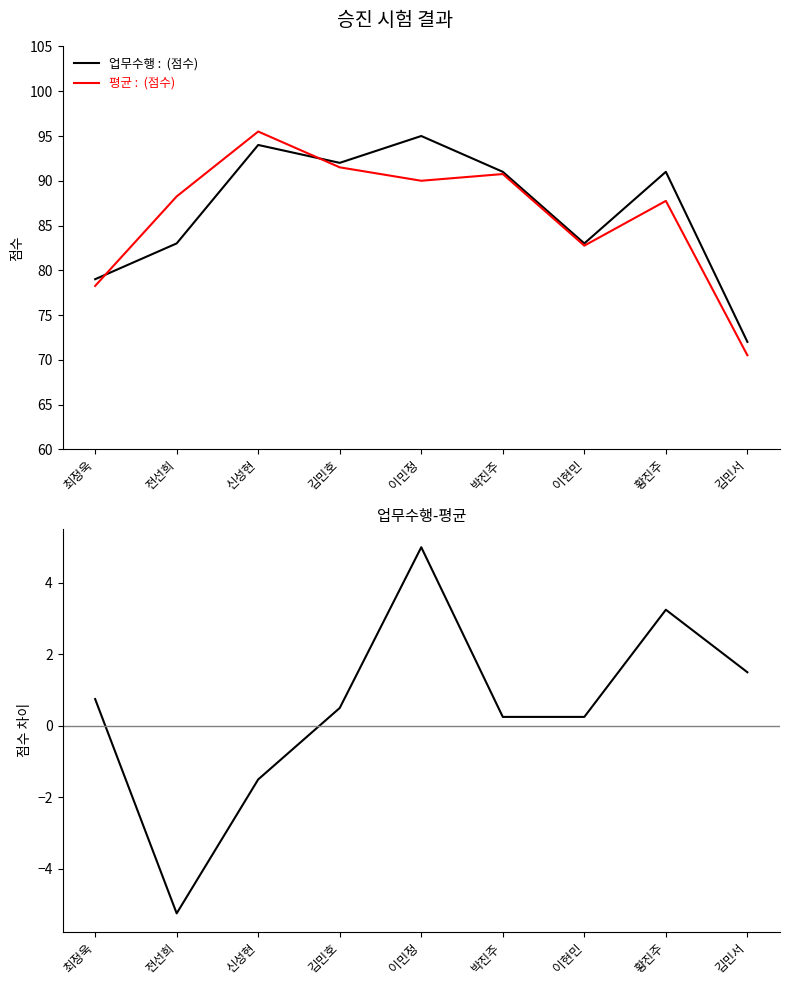

What is the difference between the 평균 values at 박진주 and 최정욱?

12.5